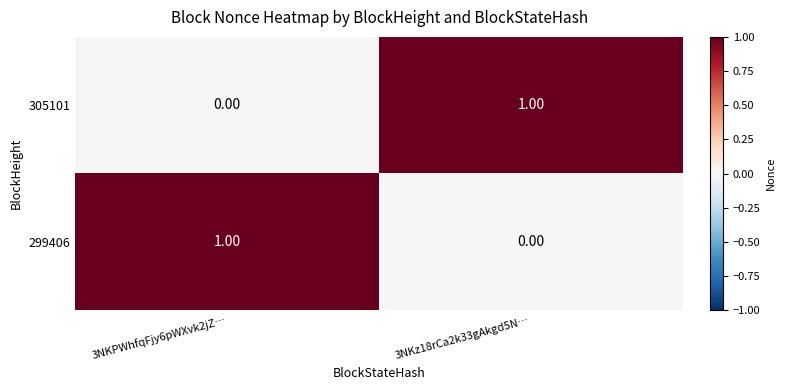

Rank the series at 3NKz18rCa2k33gAkgd5N… from lowest to highest value.

299406, 305101